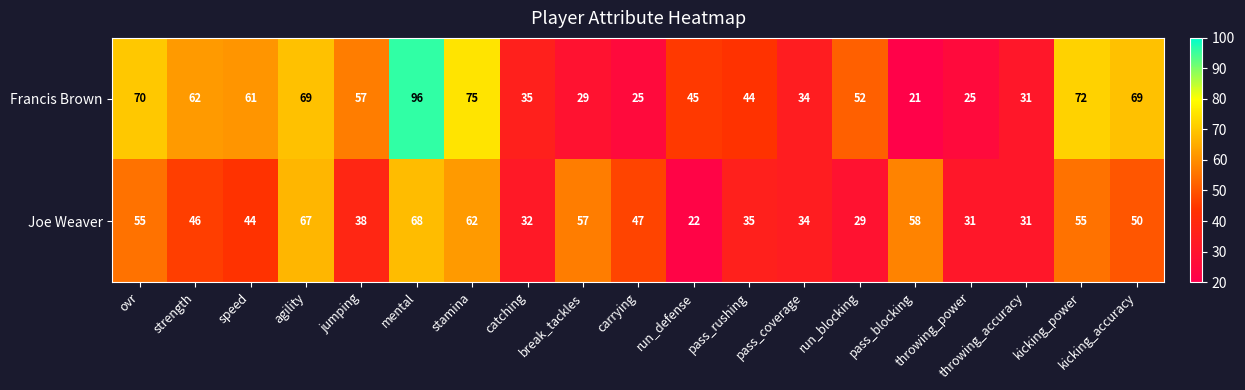

Rank the series by their maximum value, from lowest to highest.

Joe Weaver, Francis Brown